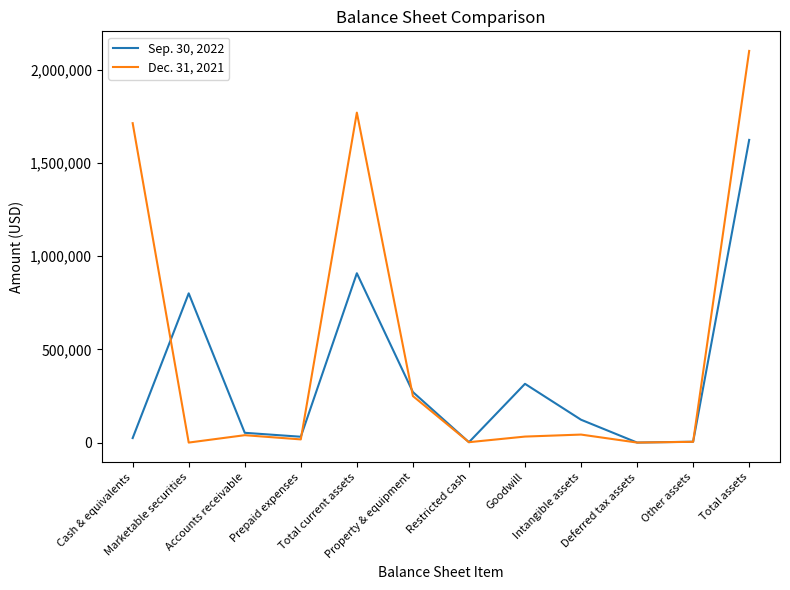

Which series has the widest spread of values?

Dec. 31, 2021